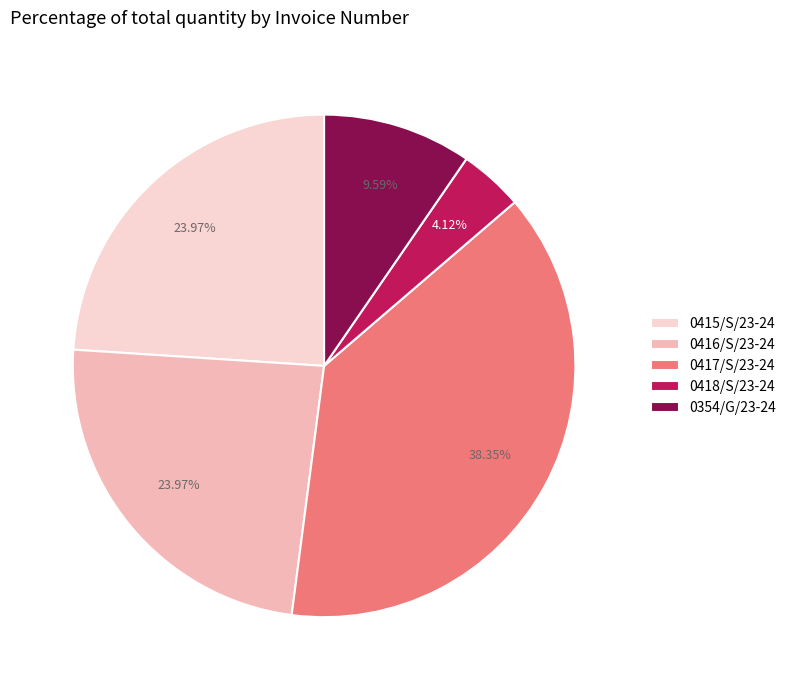

Which category has the smallest portion of the pie?

0418/S/23-24